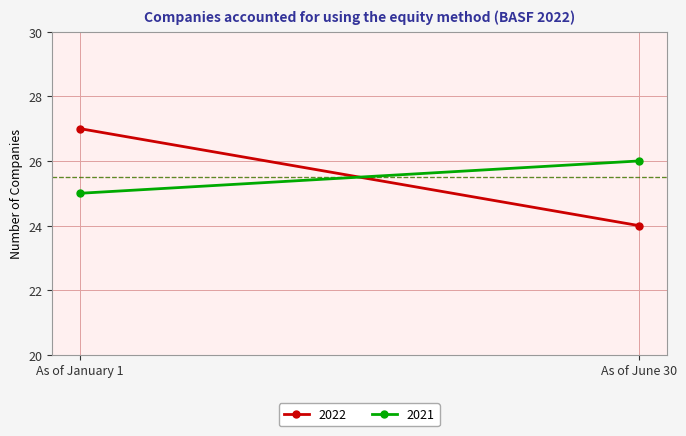

Which series has the largest range (max minus min)?

2022